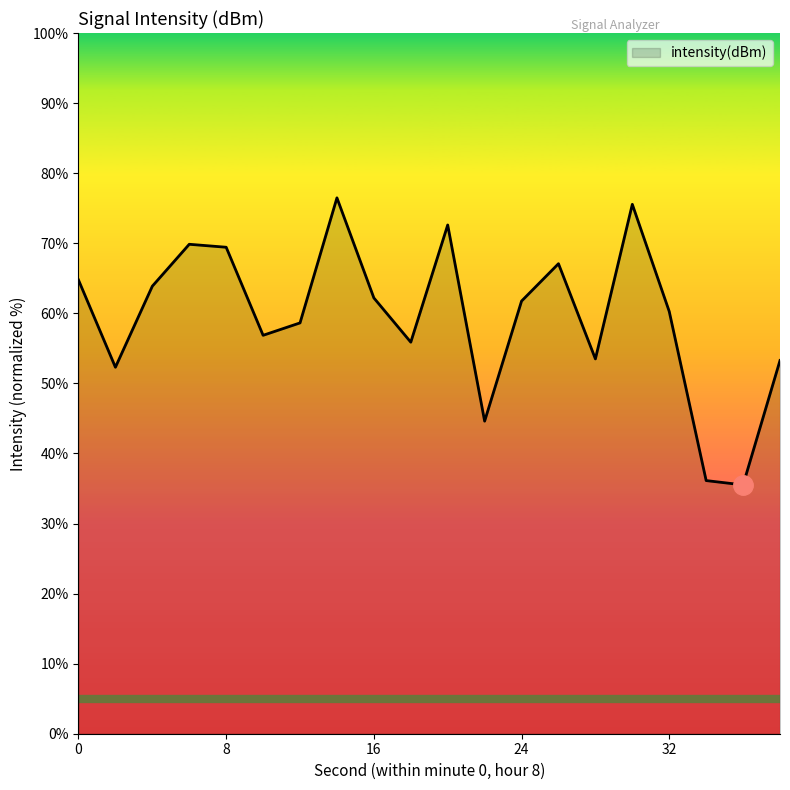

What is the greatest value displayed?

76.5